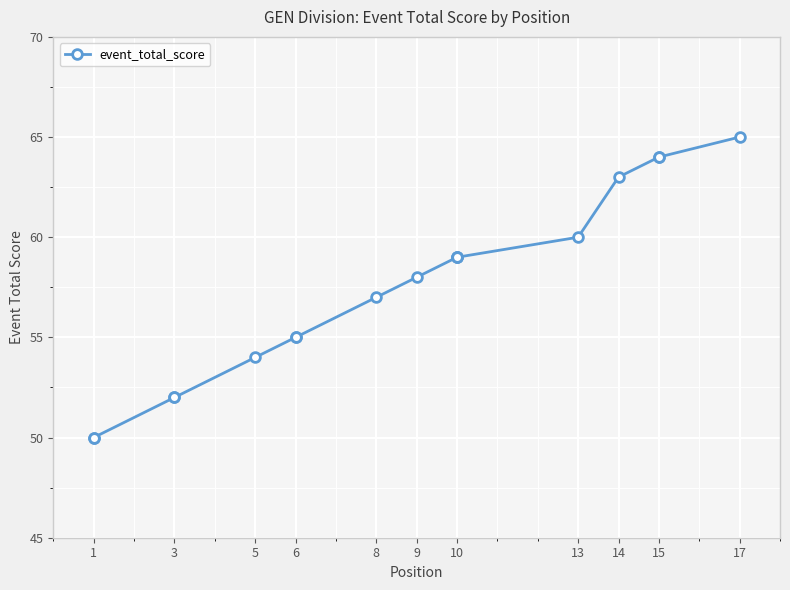

Count the number of data series in this chart.

1